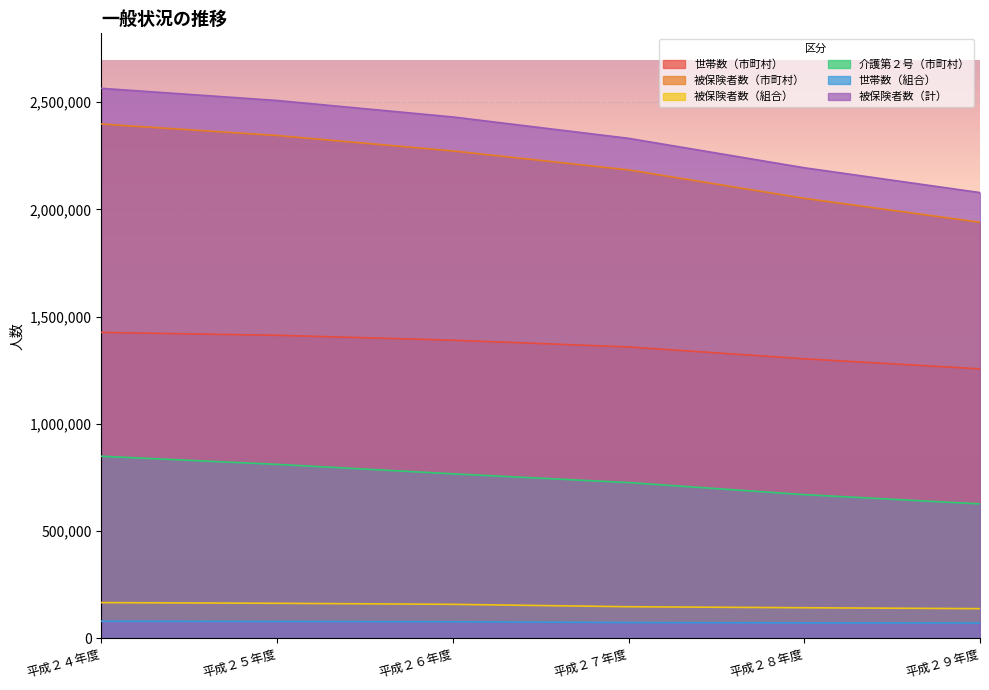

At which category is the sum across all series the highest?

平成２４年度